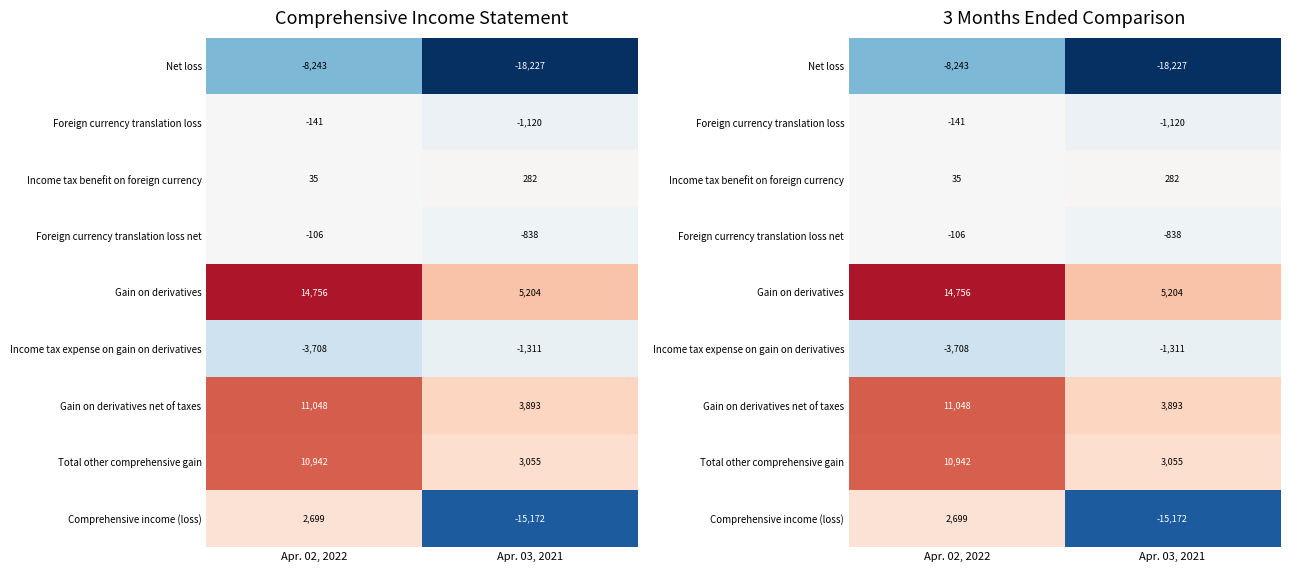

How many categories are shown in the chart?

2